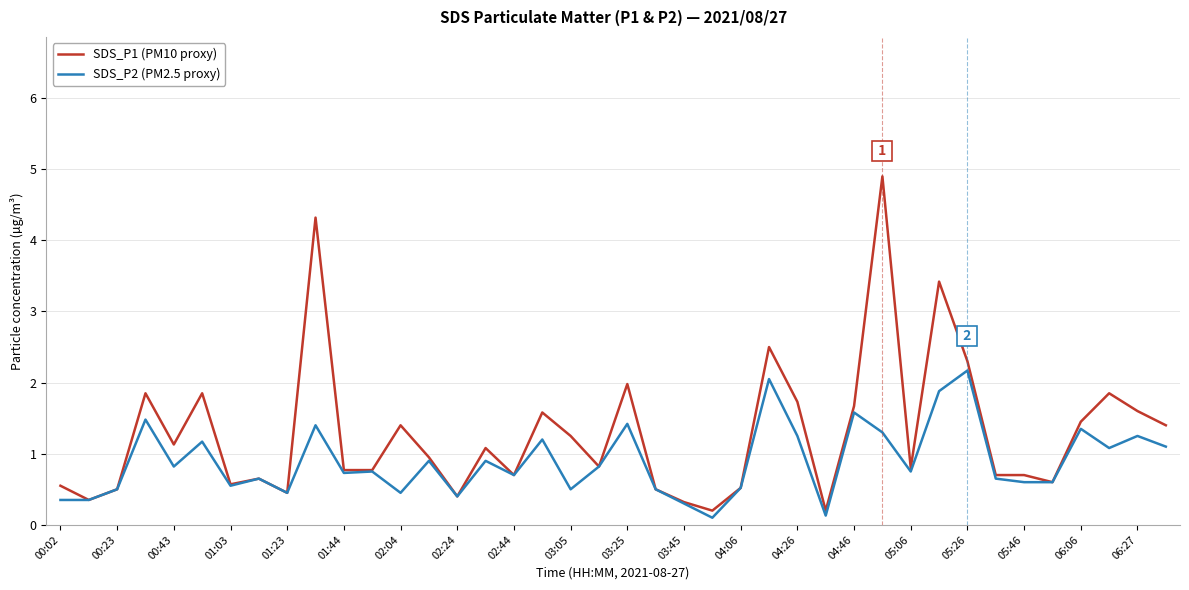

Rank the series by their maximum value, from lowest to highest.

SDS_P2 (PM2.5 proxy), SDS_P1 (PM10 proxy)